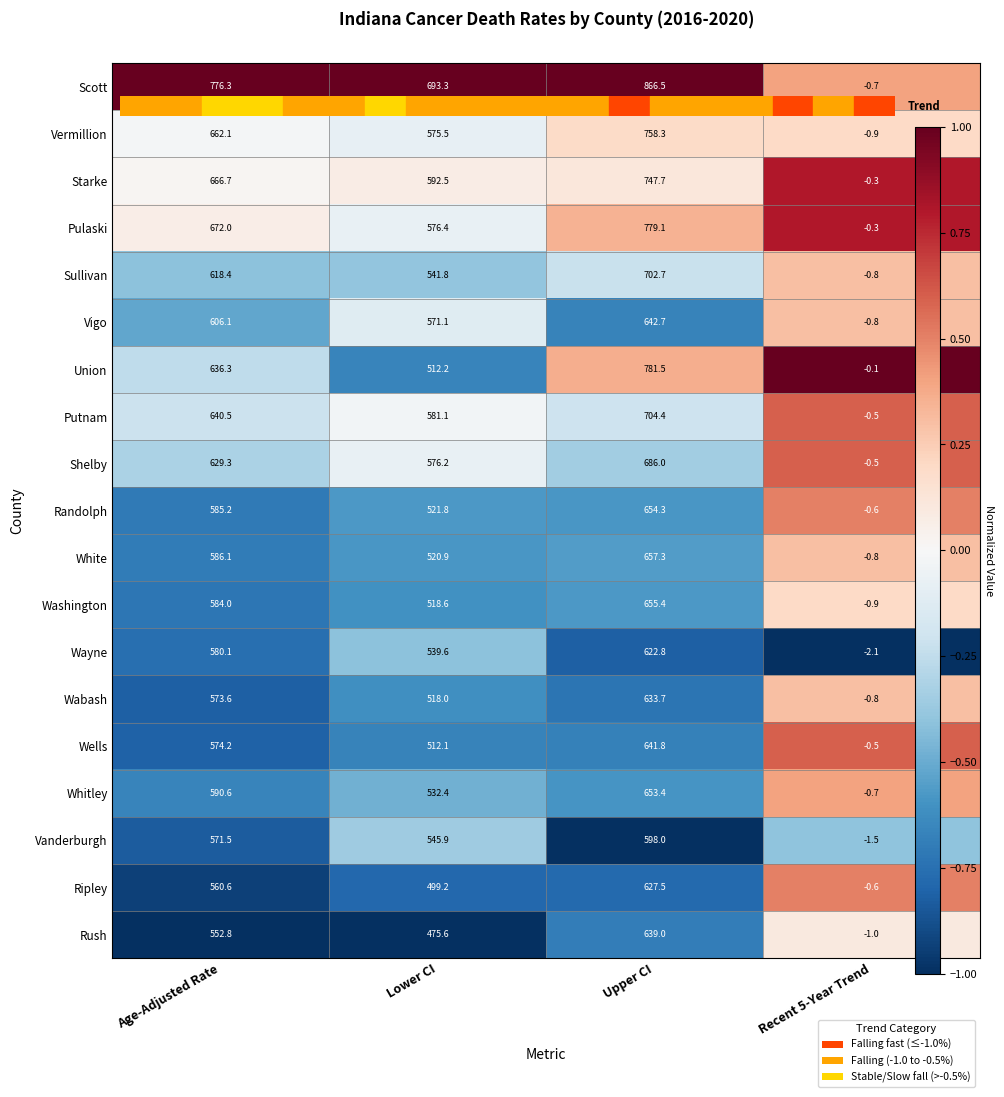

Which series has the largest total across all categories?

Scott